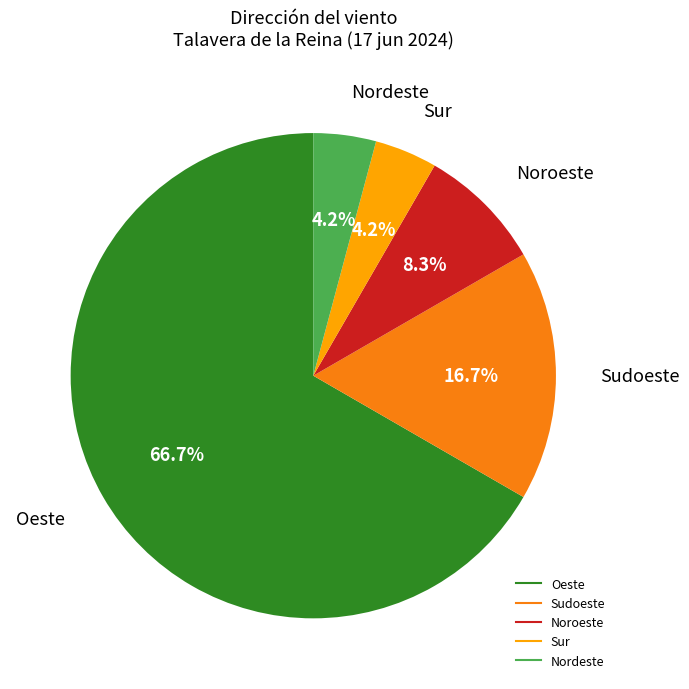

Which slice is the largest?

Oeste